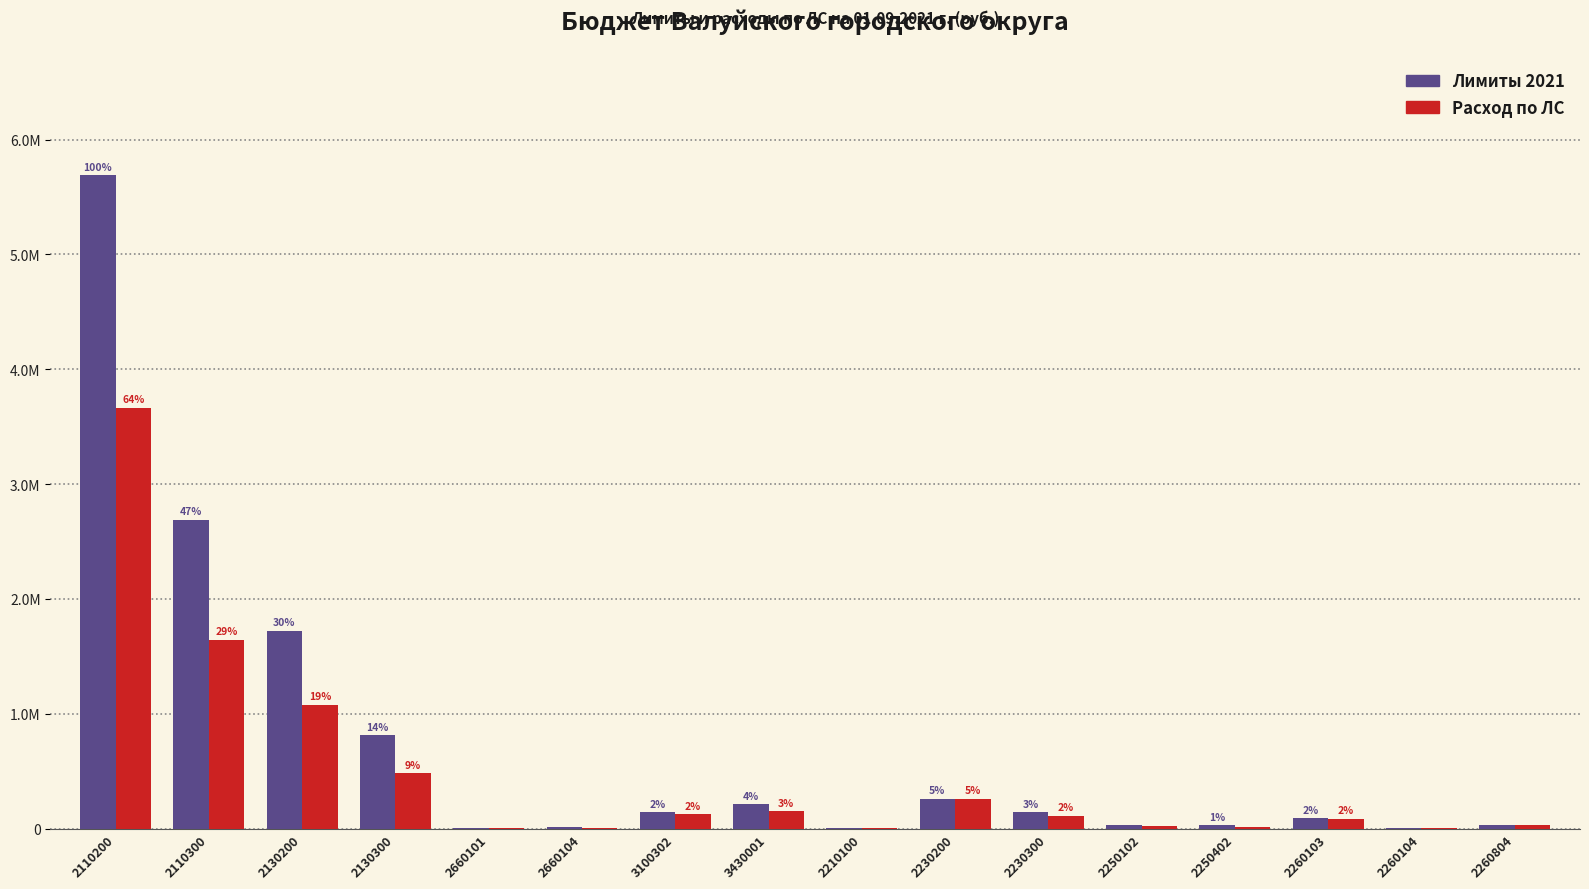

What is the label of the 1st bar from the left?

2110200